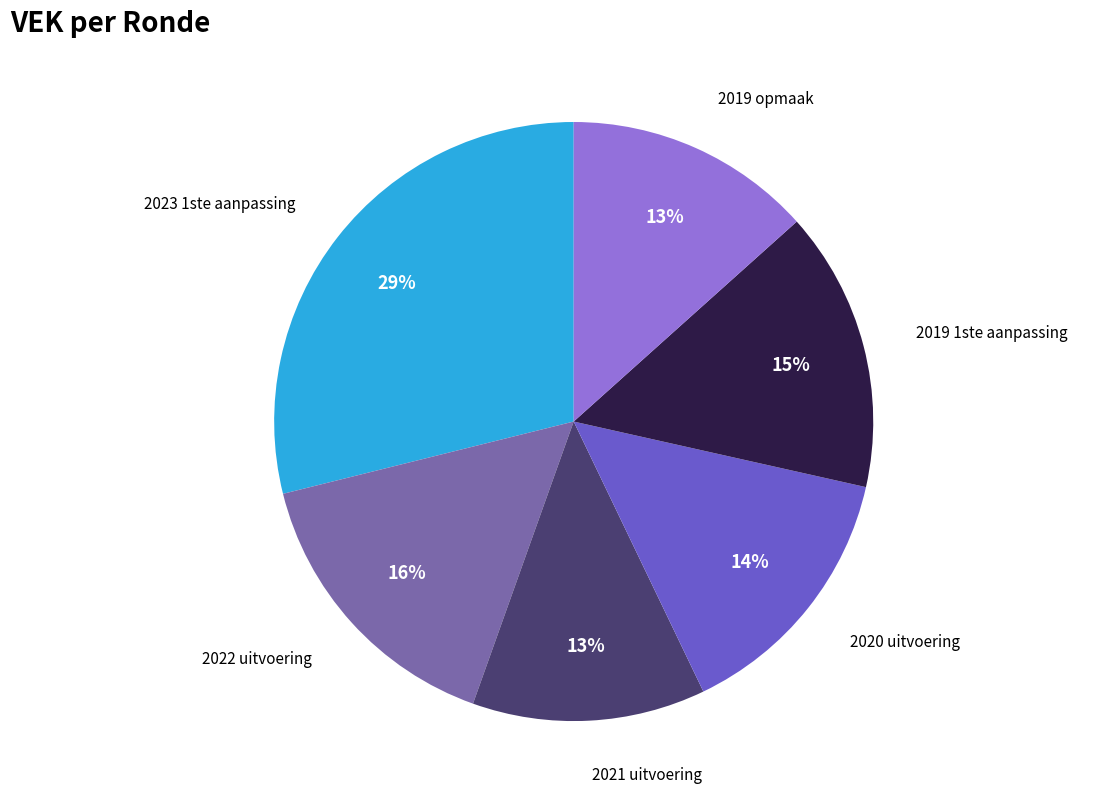

To the nearest percent, what portion does 2021 uitvoering represent?

13%